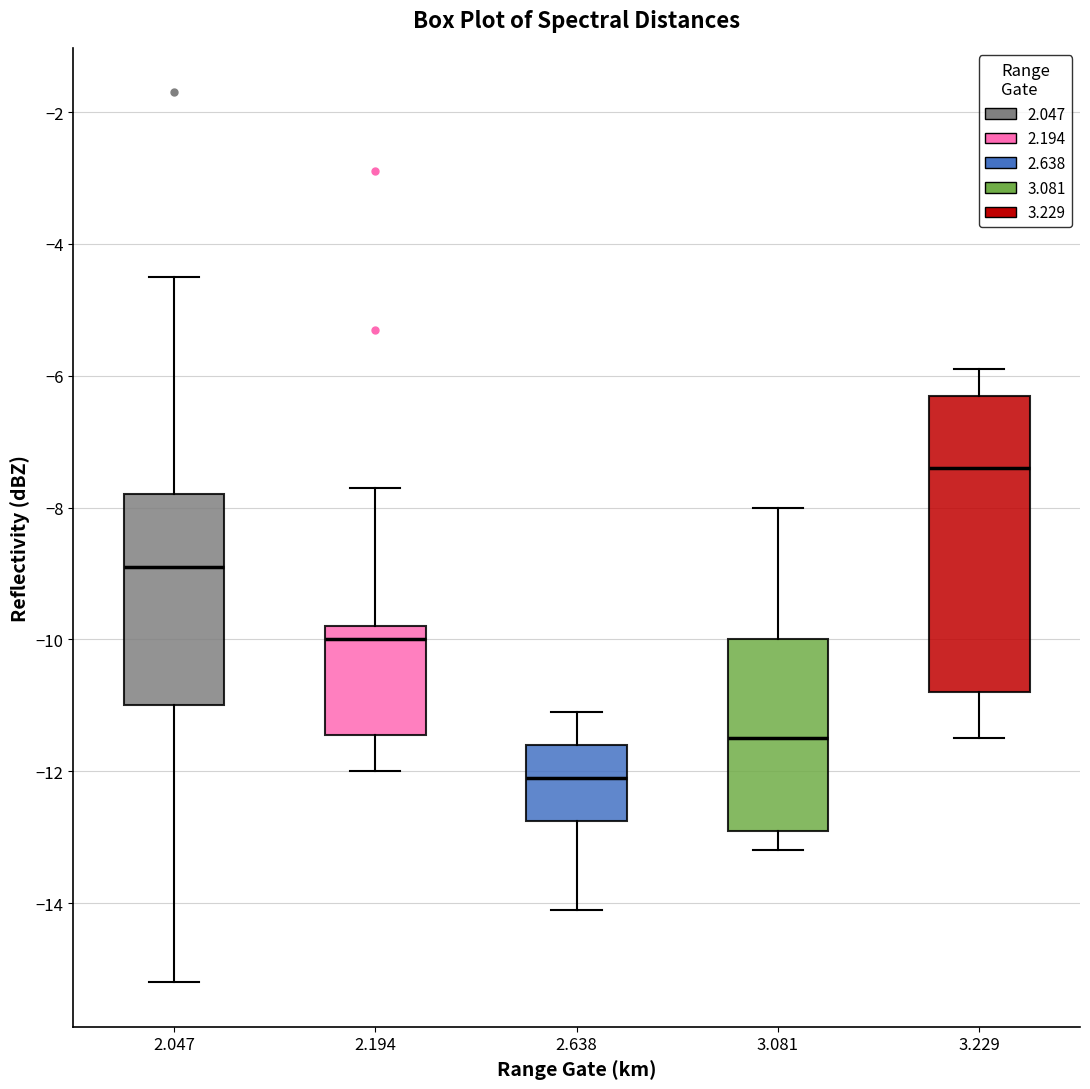

Reading left to right, read every box against the y-axis: the position of its median line, the range the box covers, and the ends of its whiskers. The values are not printed on the chart, so give them approximately, as read against the axis.

2.047: median -8.8, box -11.0 to -7.8, whiskers -15.2 to -4.4
2.194: median -10.0, box -11.4 to -9.8, whiskers -12.0 to -7.6
2.638: median -12.0, box -12.8 to -11.6, whiskers -14.0 to -11.0
3.081: median -11.4, box -12.8 to -10.0, whiskers -13.2 to -8.0
3.229: median -7.4, box -10.8 to -6.2, whiskers -11.4 to -5.8